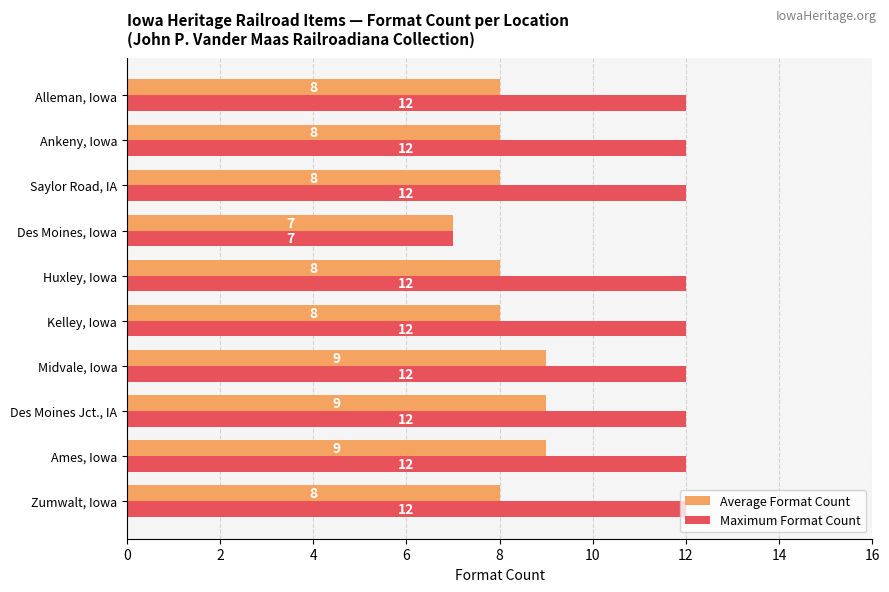

What is the difference between the maximum and minimum values in the Average Format Count series?

2